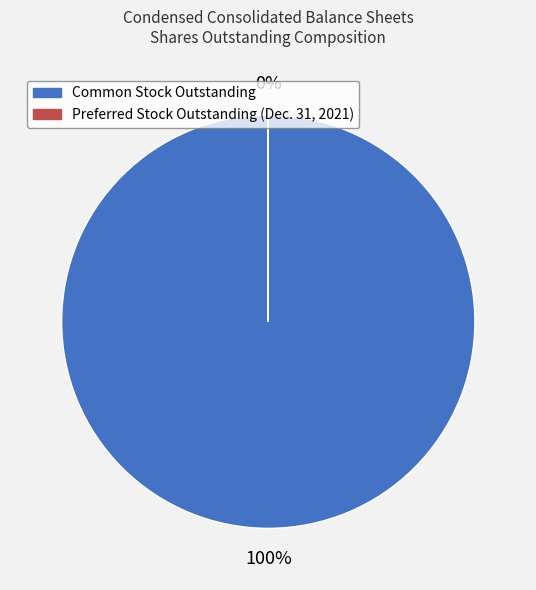

Is there any slice that represents more than half of the pie?

Yes